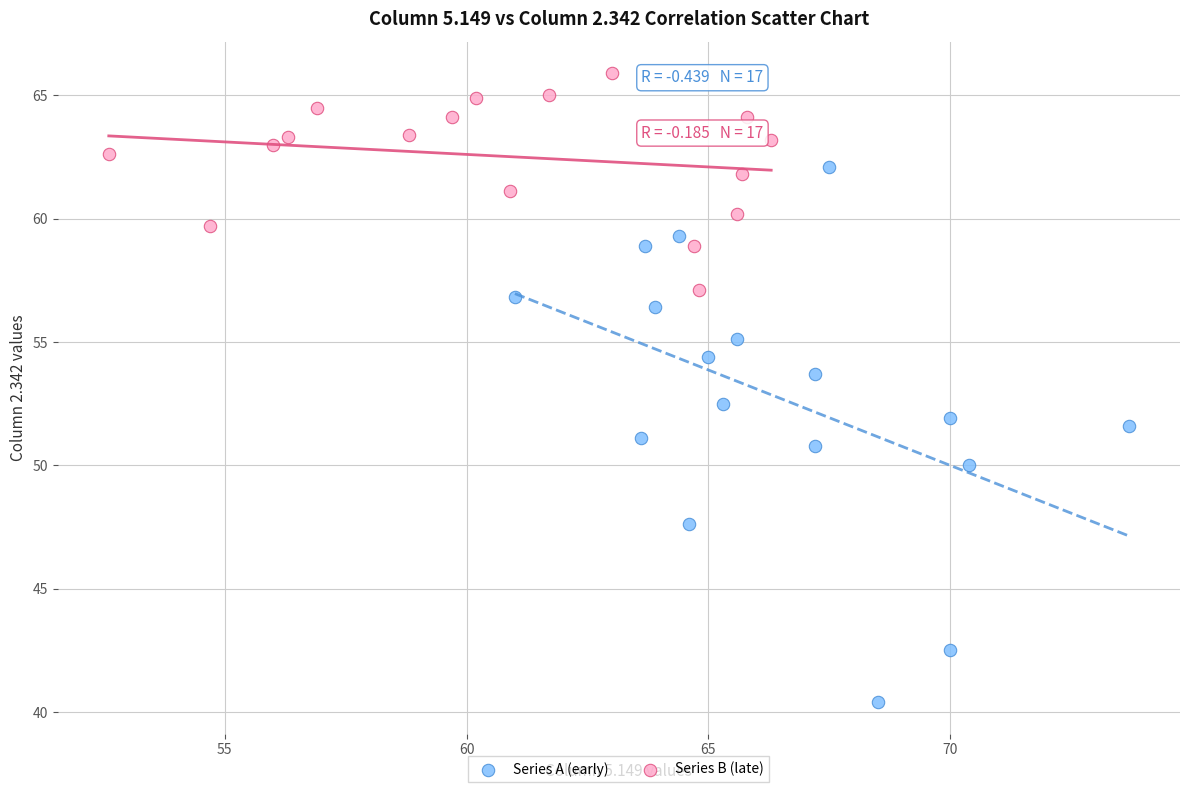

Which series contains the lowest Y value?

Series A (early)